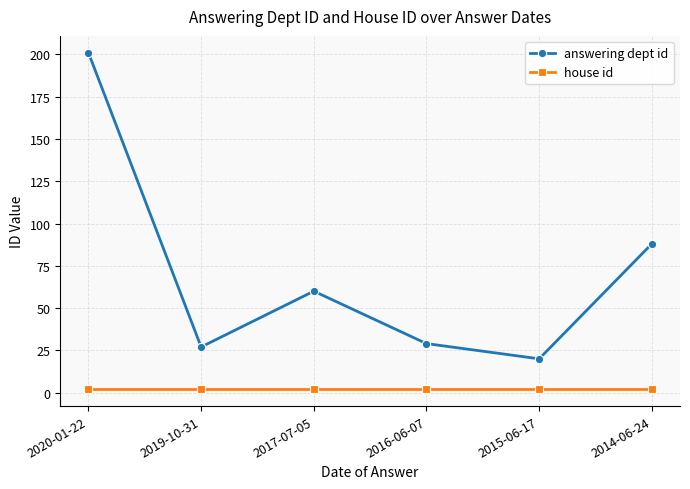

True or false: house id and answering dept id cross at least once.

False